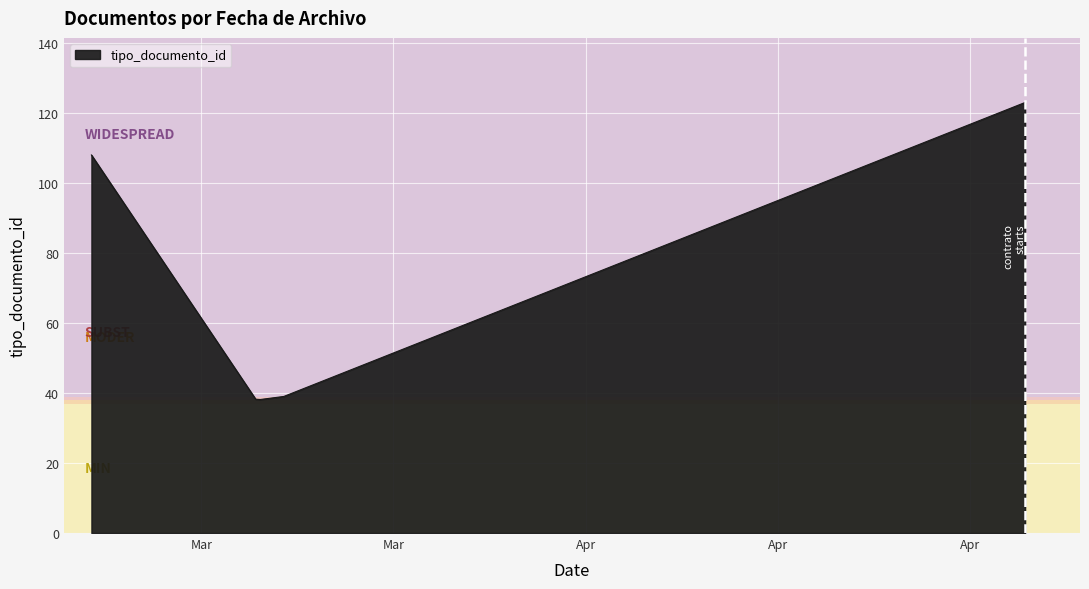

What is the minimum value shown in the chart?

38.2